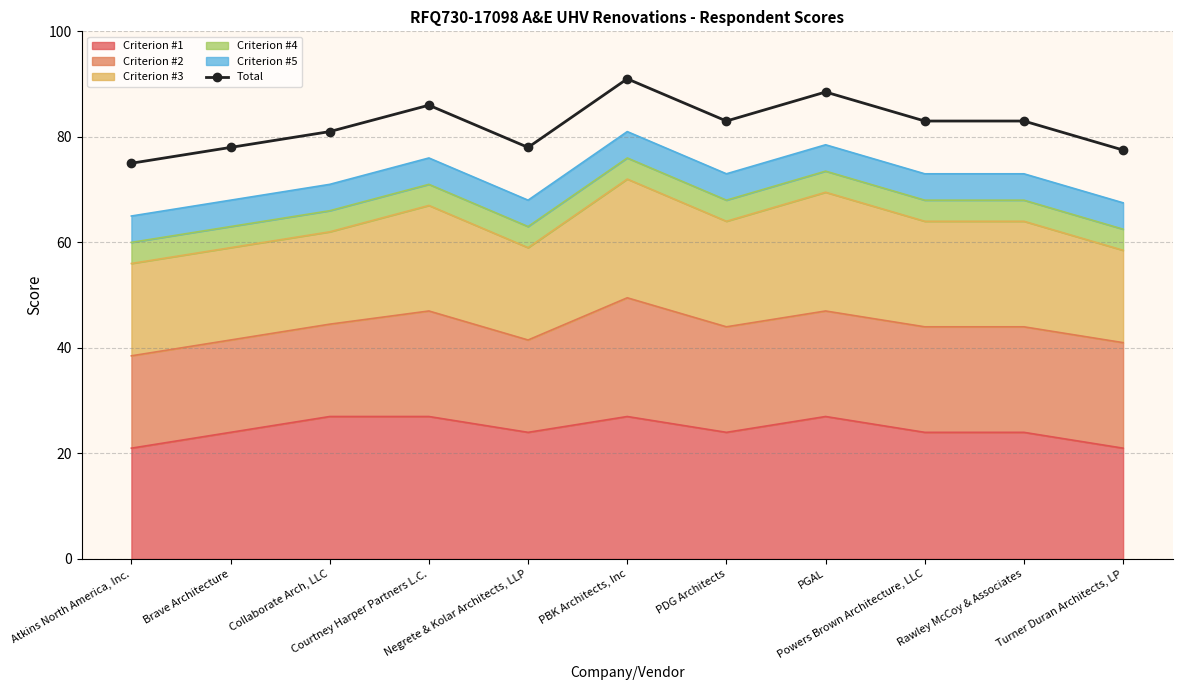

The chart shows a value of 24.1 at Atkins North America, Inc.. True or false?

False